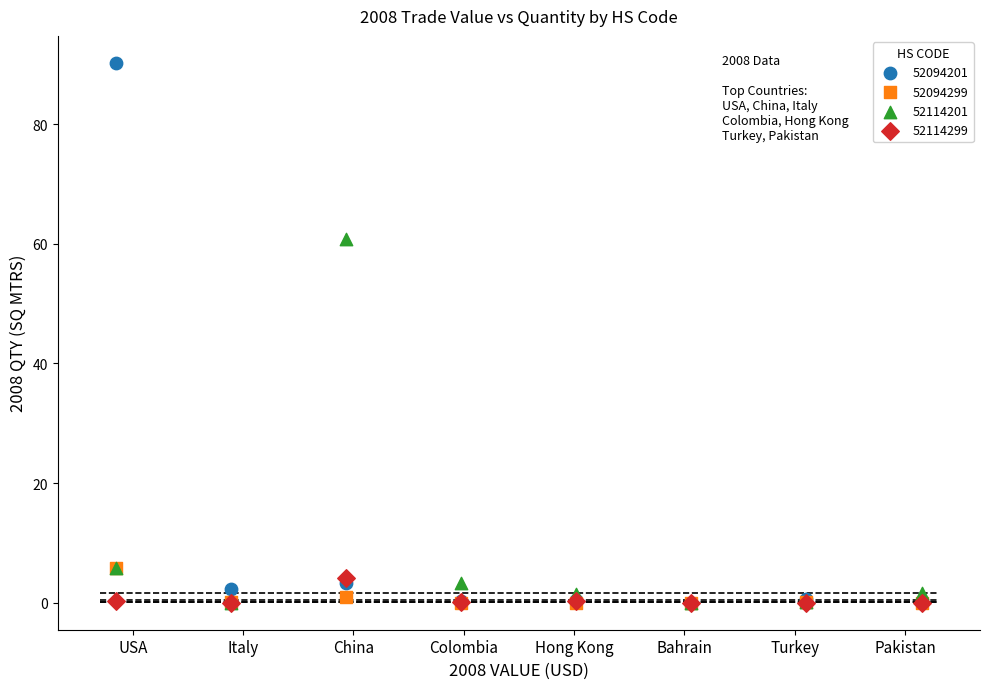

Which series has the largest Y range (max minus min)?

52094201